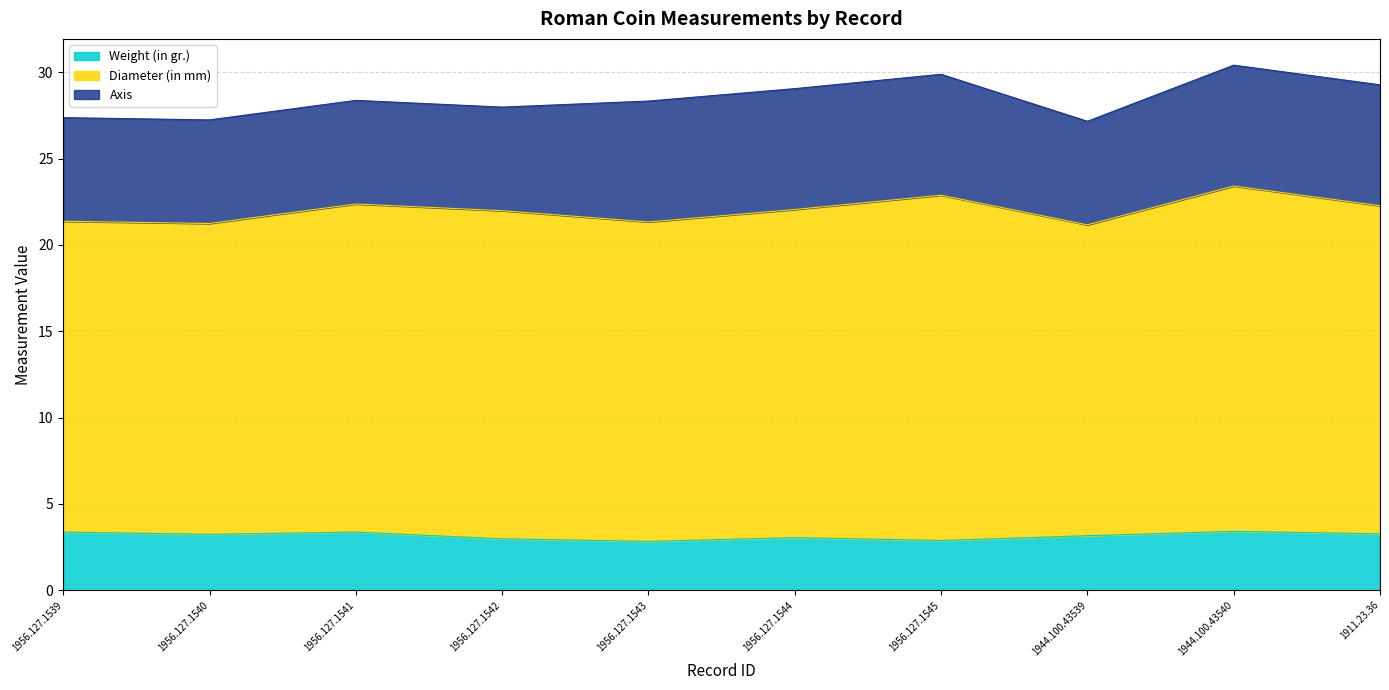

Which series has the largest total across all categories?

Diameter (in mm)